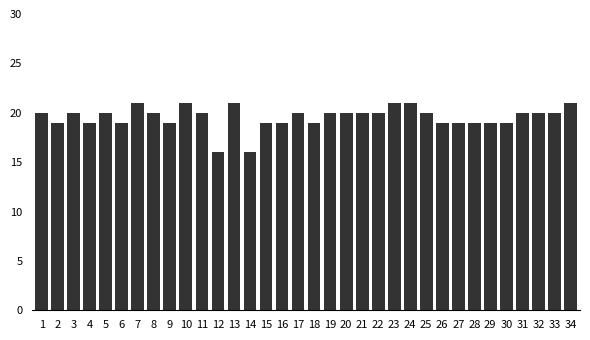

What is the greatest value displayed?

21